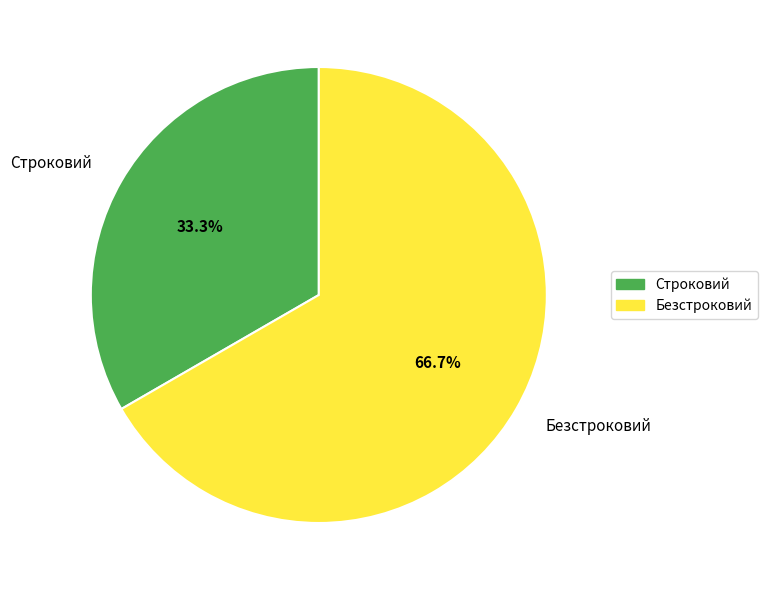

To the nearest percent, what percentage of the pie is Строковий?

33%